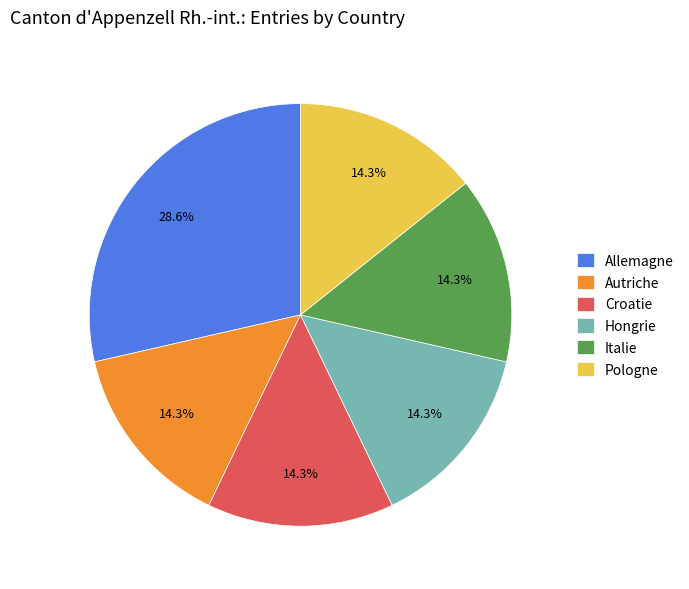

To the nearest percent, what is the difference between the largest and smallest slice percentages?

14%